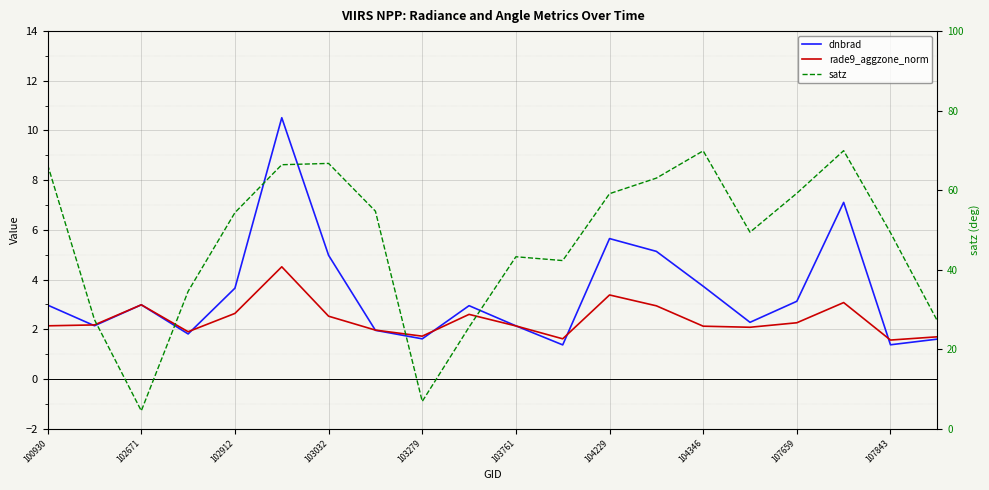

What is the value of the satz point at the 14th from the left?

63.0